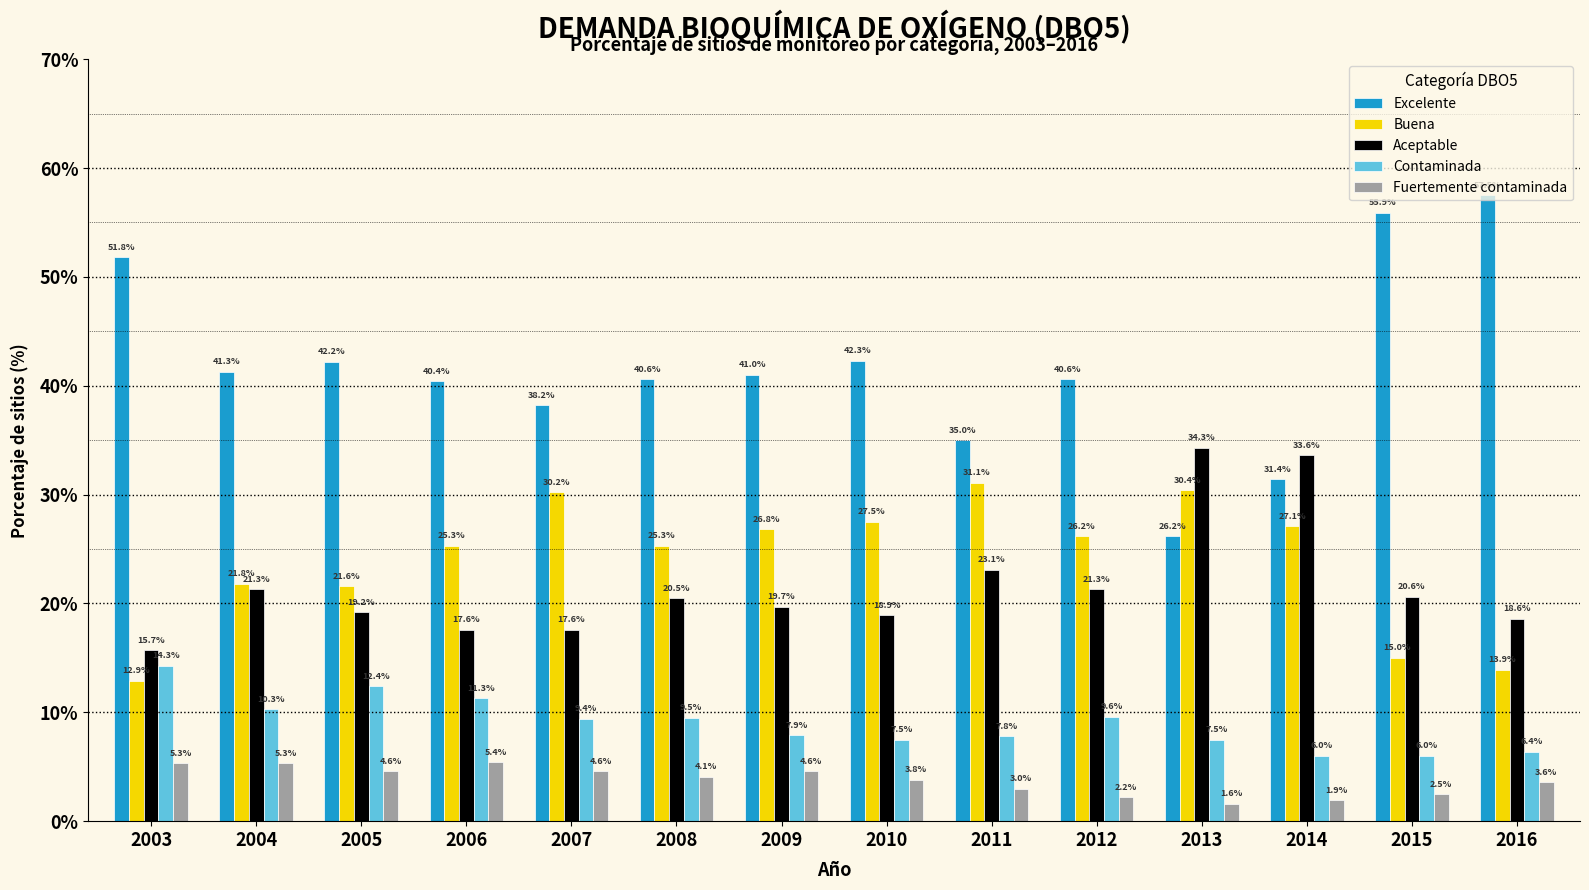

At 2016, list the series in order from largest to smallest.

Excelente, Aceptable, Buena, Contaminada, Fuertemente contaminada